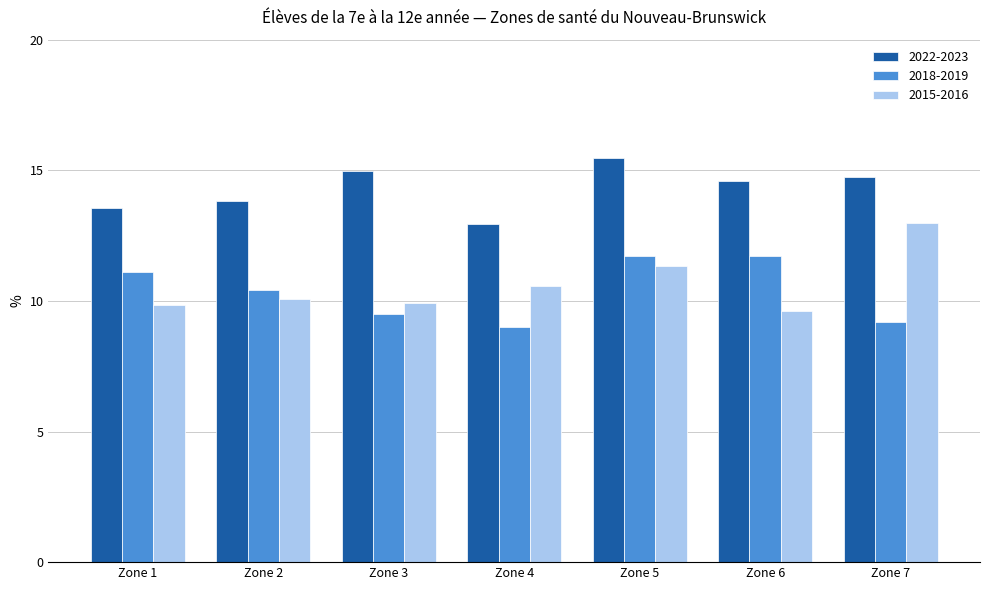

Which series has the widest spread of values?

2015-2016